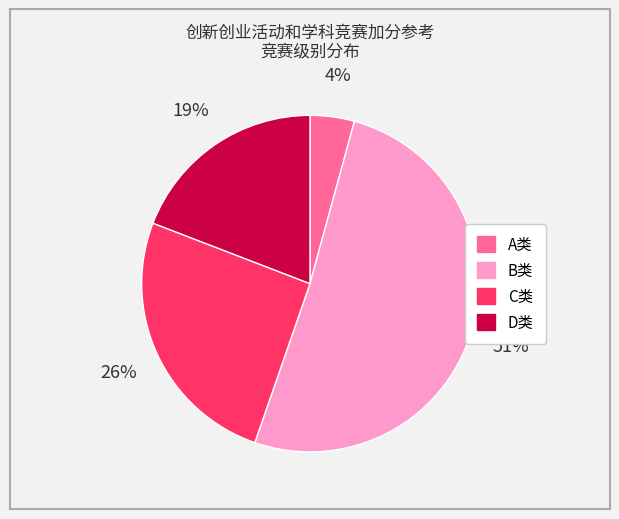

Is it true that D类 is 13% of the pie?

False